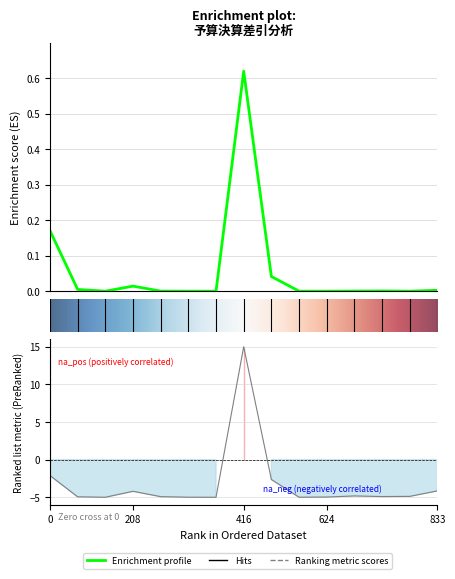

What is the smallest value displayed?

-5.0